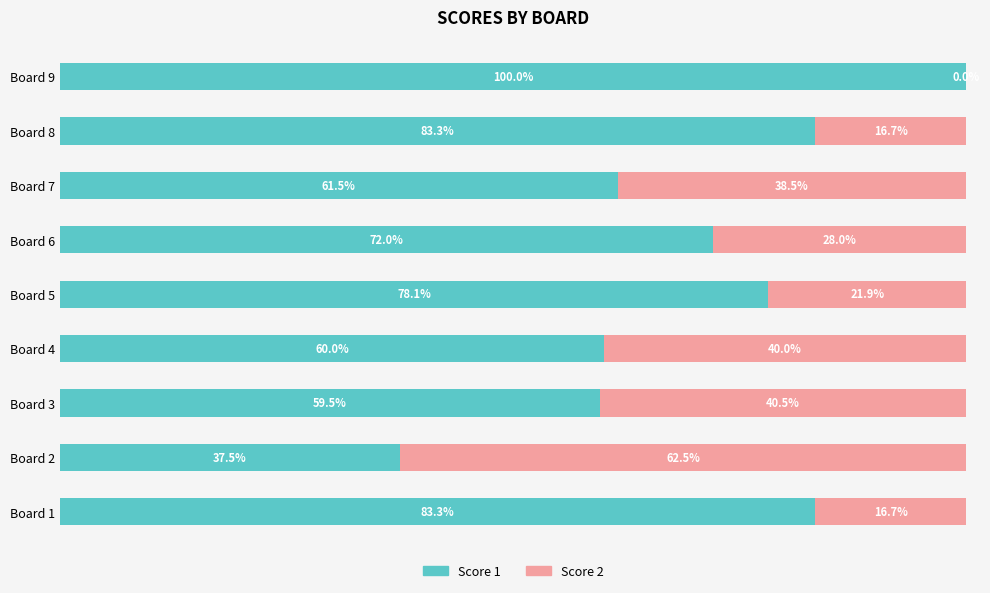

At which label does Score 1 reach its peak?

Board 9